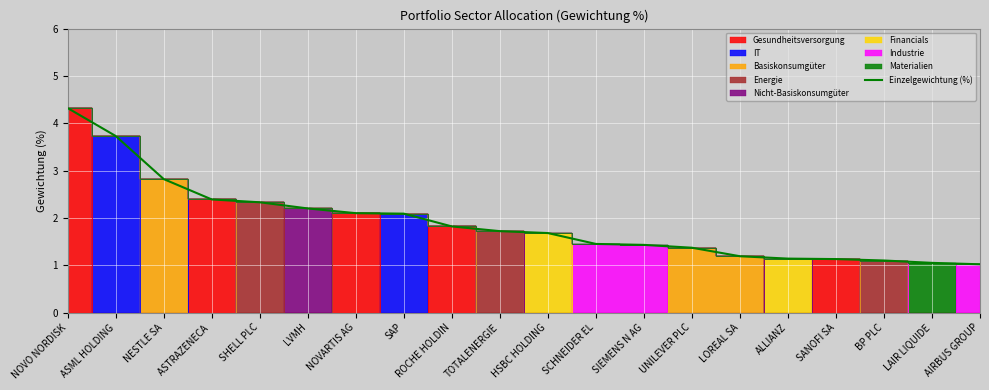

How many lines are shown in the chart?

1